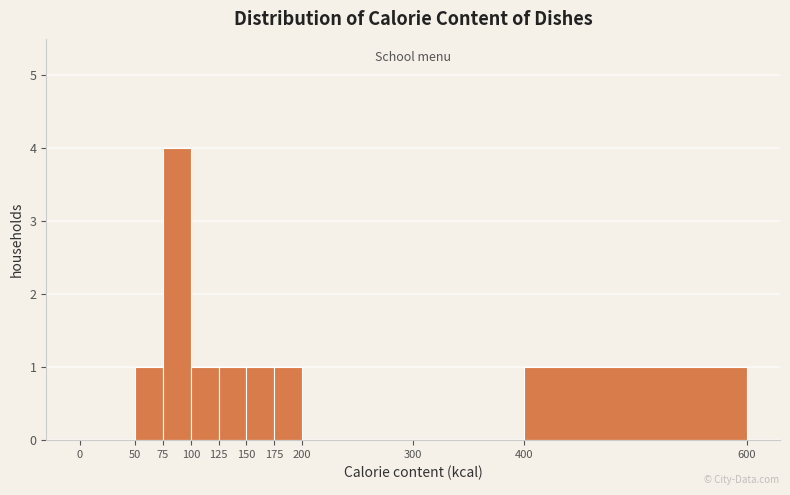

Over which range of the x-axis is the bar tallest?

75 to 100